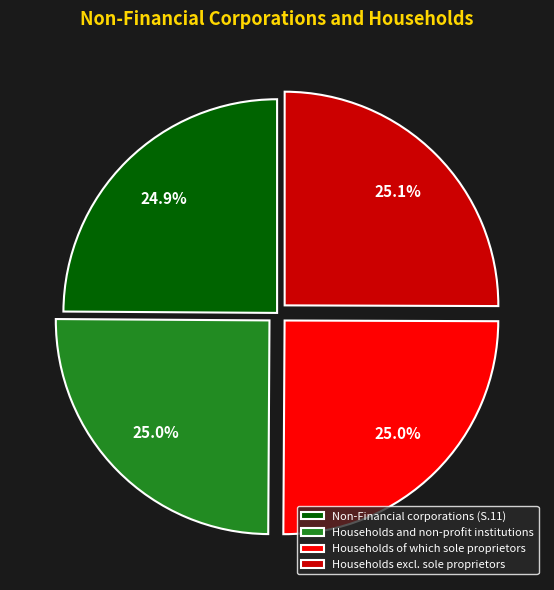

How much of the chart is everything except Households and non-profit institutions?

75.0%